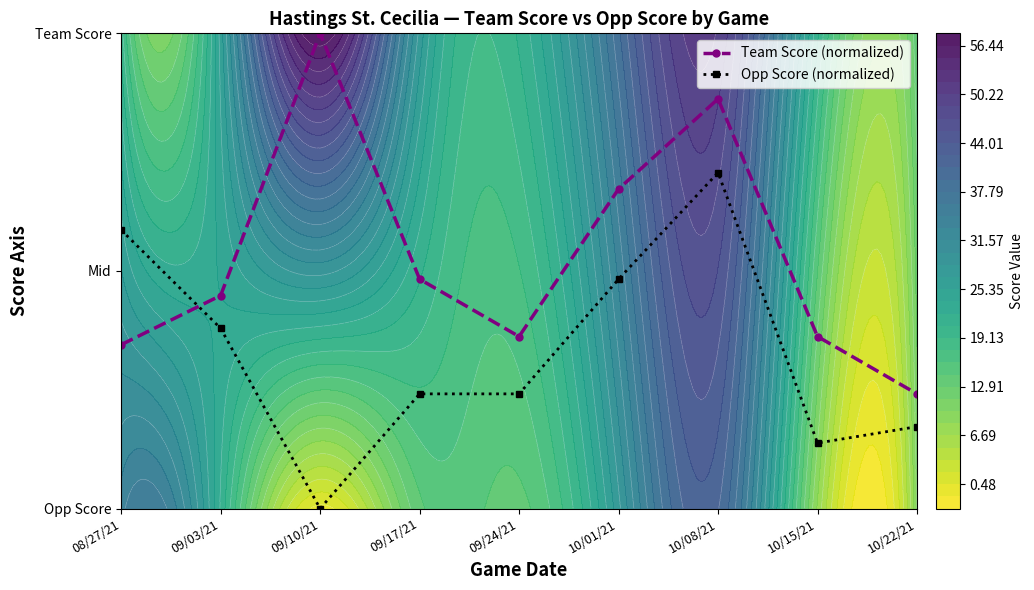

What is the difference between the second highest and minimum values in the Opp Score (normalized) series?

0.6